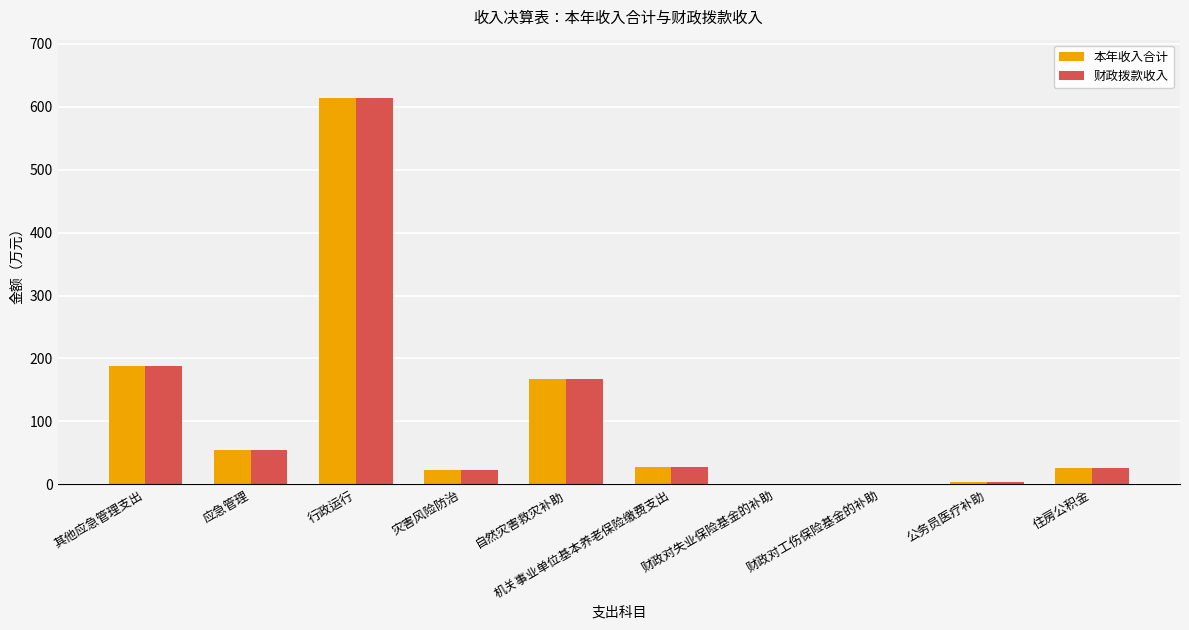

Which category has the highest value in the 财政拨款收入 series?

行政运行